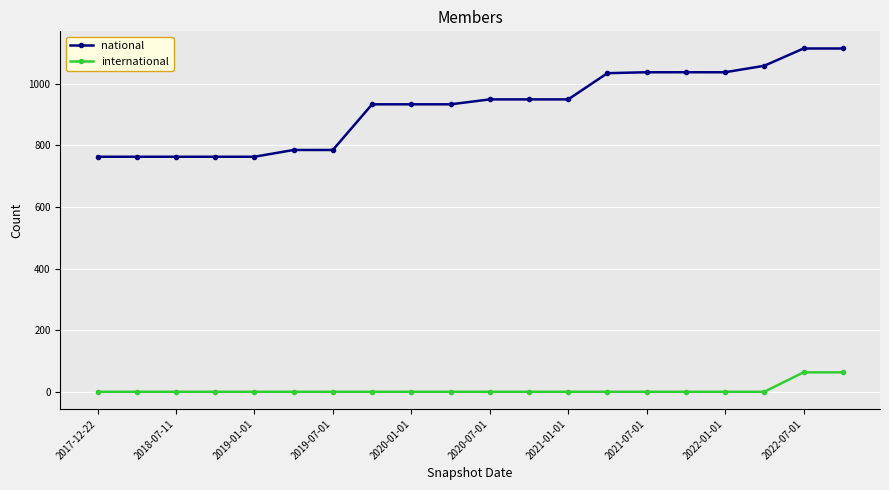

Which series has the largest total across all categories?

national